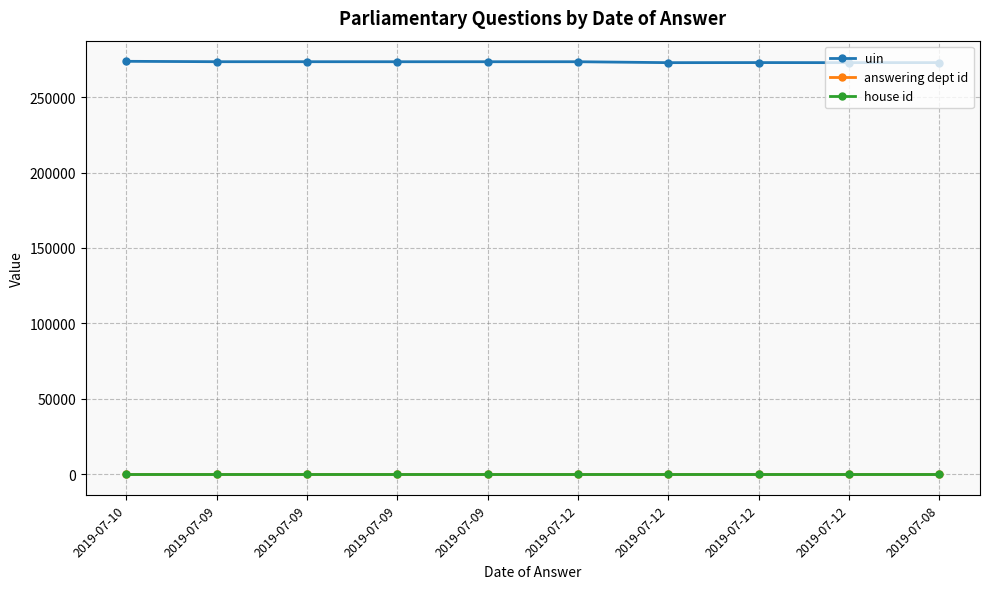

Between 2019-07-12 and 2019-07-08, which is larger?

2019-07-12